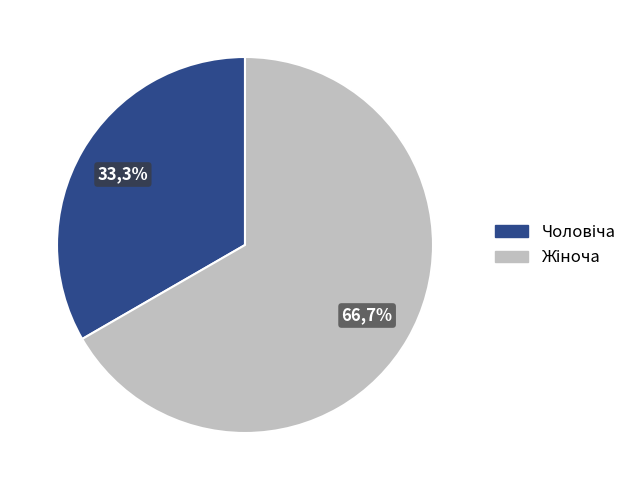

What is the change in value from Чоловіча to Жіноча?

+1